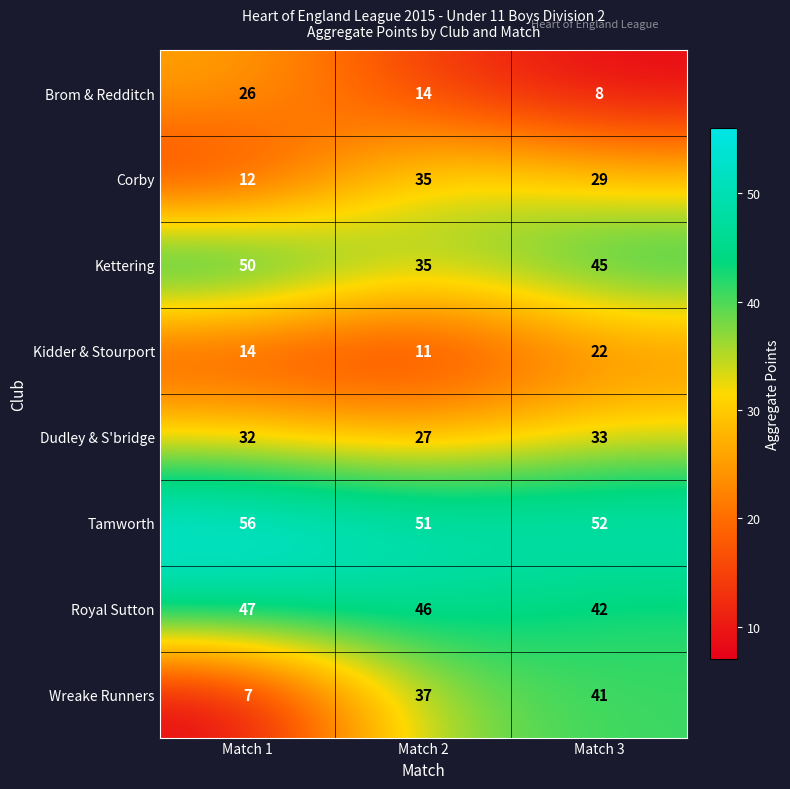

What is the greatest value displayed?

56